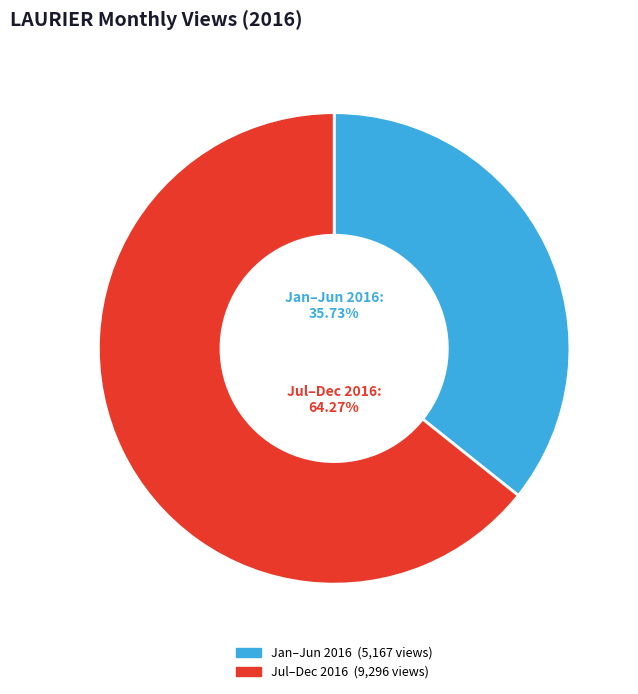

Is there a majority slice in this chart?

Yes